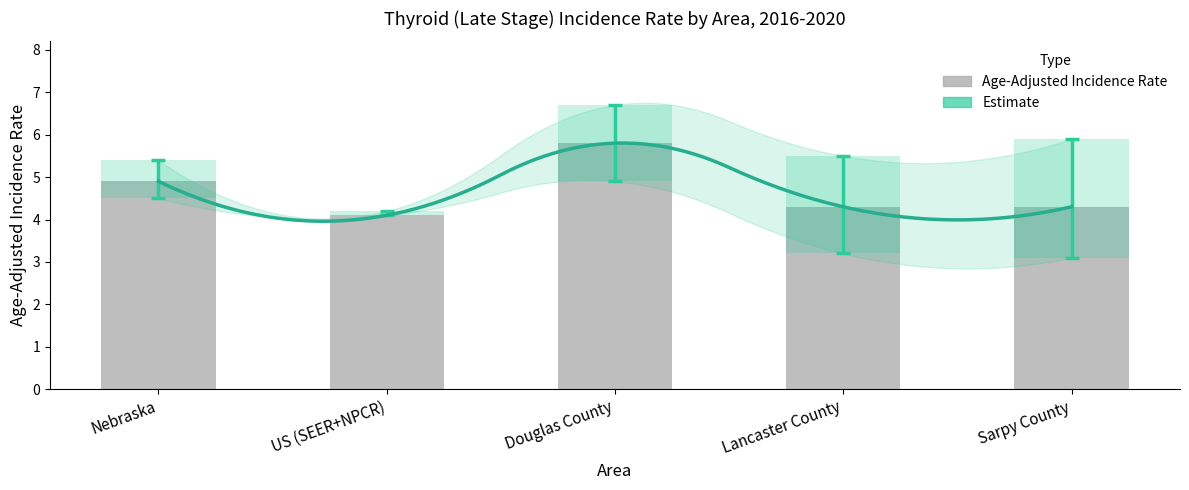

What is the maximum value shown in the chart?

5.8